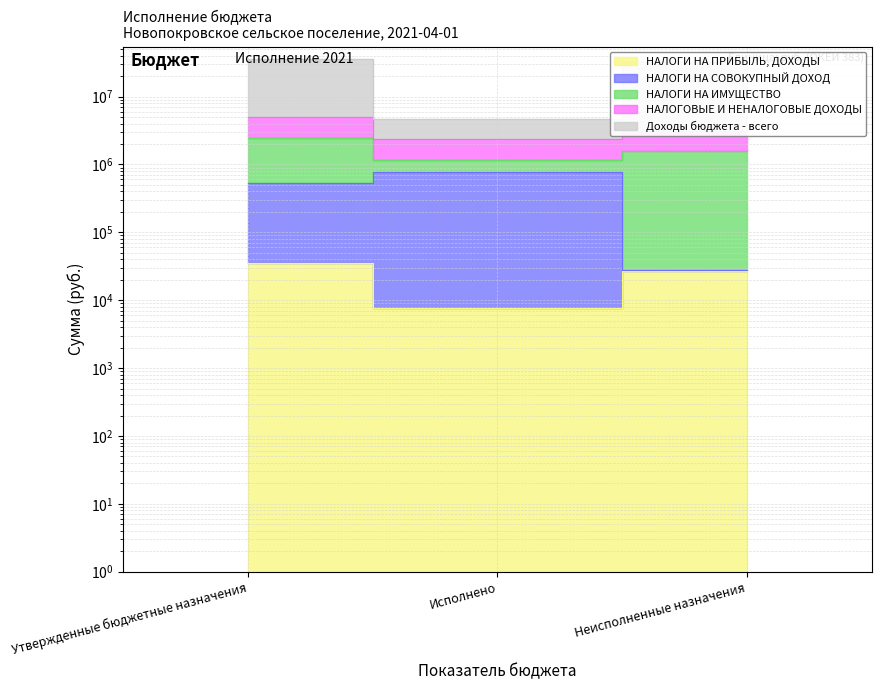

Where does the НАЛОГИ НА ИМУЩЕСТВО series first go above 31833340?

Утвержденные бюджетные назначения